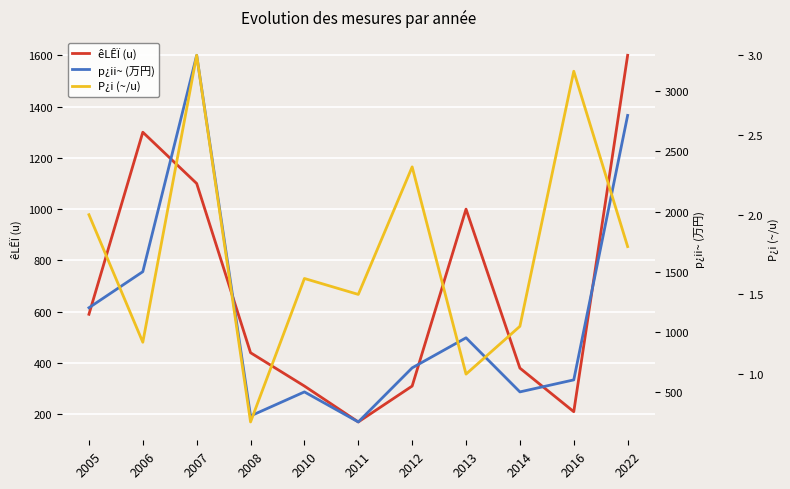

In p¿ii~ (万円), how many points are higher than both neighbors (excluding endpoints)?

3